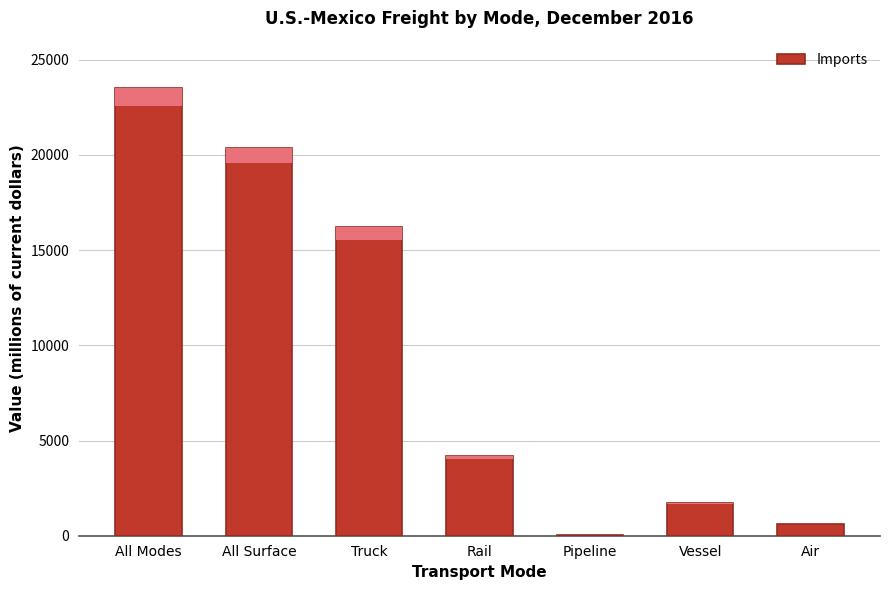

Reading right to left, extract all data points from this chart.

Air=626.6	Vessel=1721.9	Pipeline=15.3	Rail=4175.0	Truck=16188.9	All Surface=20379.2	All Modes=23503.8